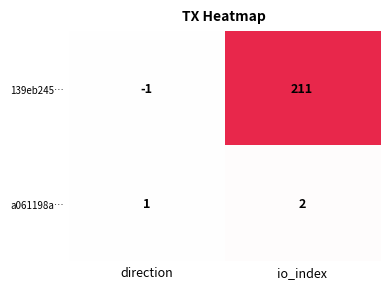

At which category is the sum across all series the highest?

io_index